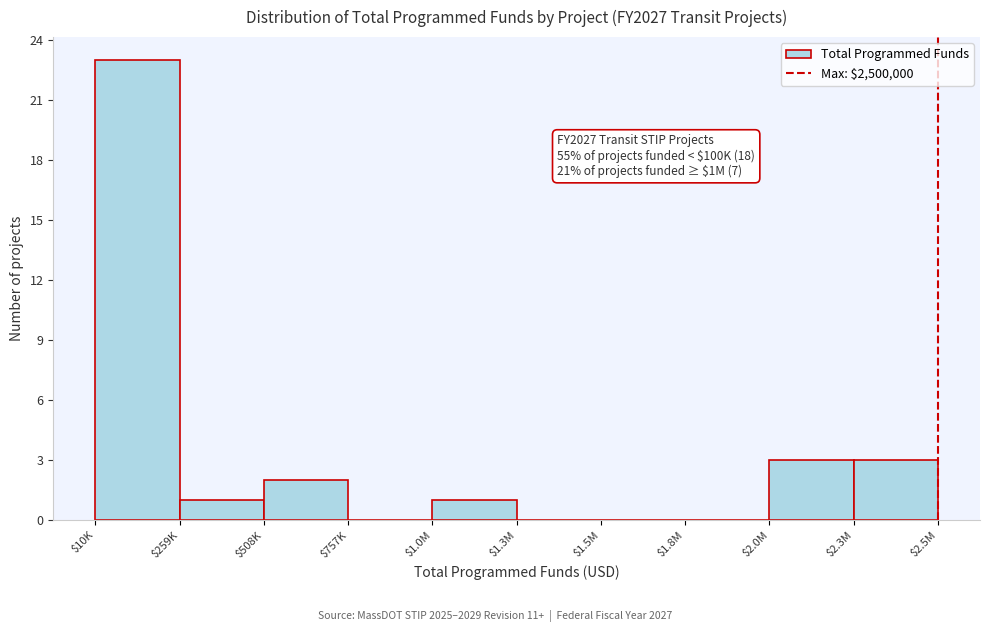

Which label corresponds to the largest value in the chart?

$10K